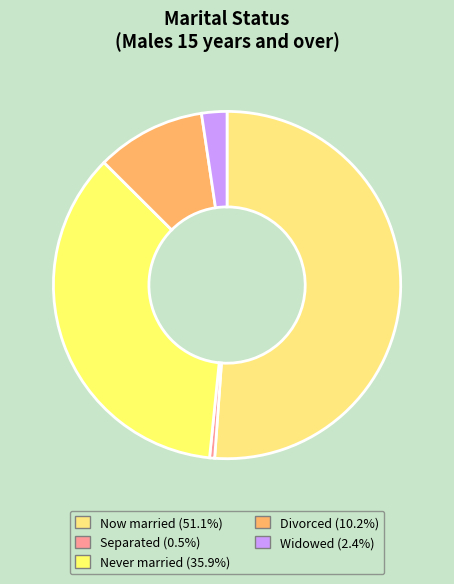

How many segments does this pie chart have?

5